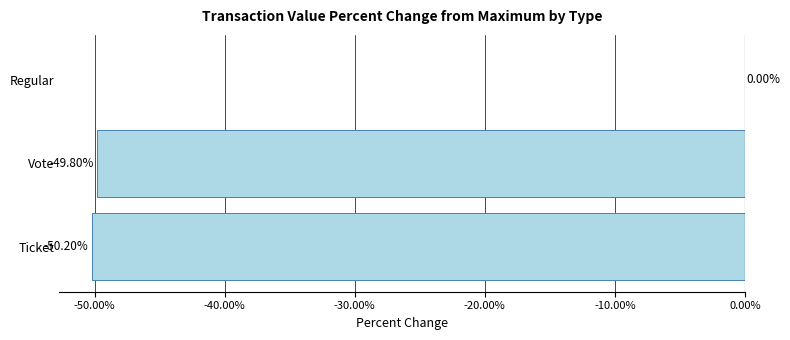

How many values exceed -49?

1